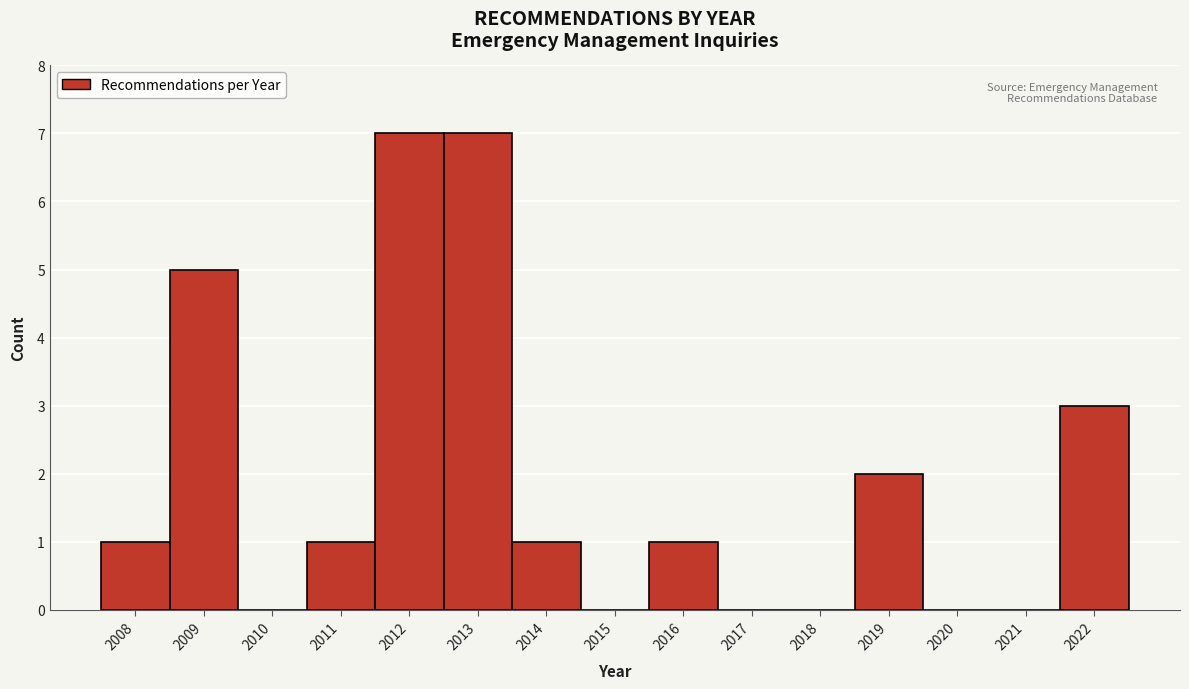

Reading left to right, list all the values displayed in this chart.

2008=1	2009=5	2010=0	2011=1	2012=7	2013=7	2014=1	2015=0	2016=1	2017=0	2018=0	2019=2	2020=0	2021=0	2022=3